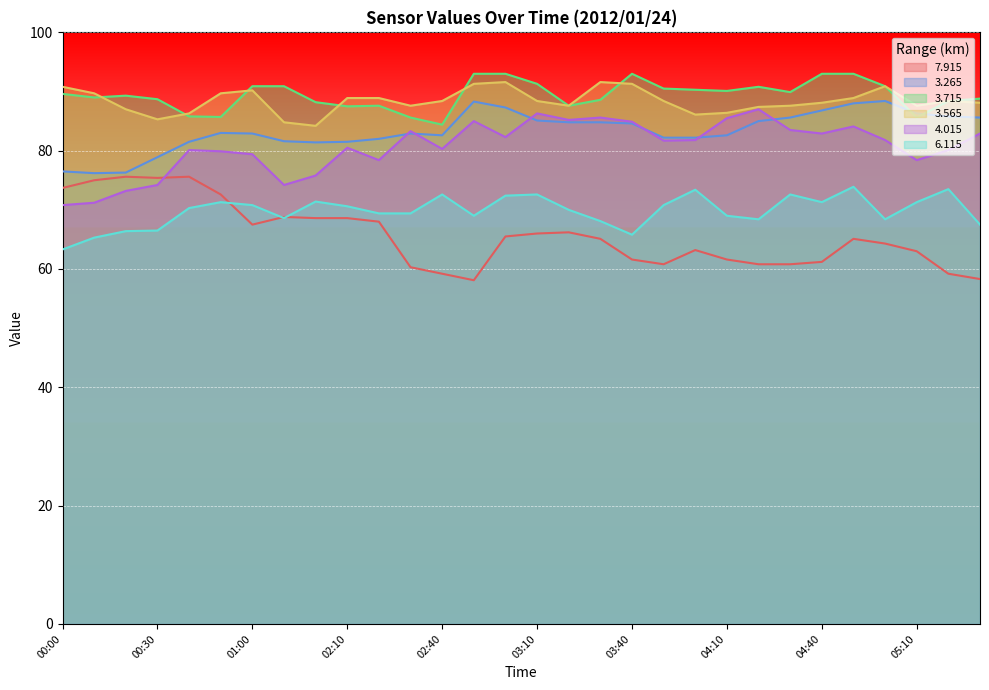

What is the difference between the   3.265 values at 00:30 and 00:20?

2.6